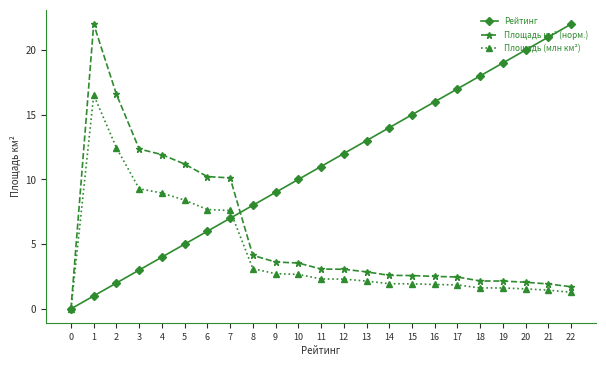

Is the value of Площадь (млн км²) at 16 greater than the value of Рейтинг at 22?

No